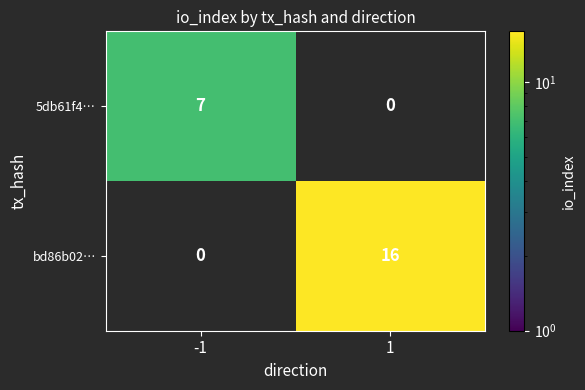

Is it true that 5db61f4… equals 4 at 1?

False